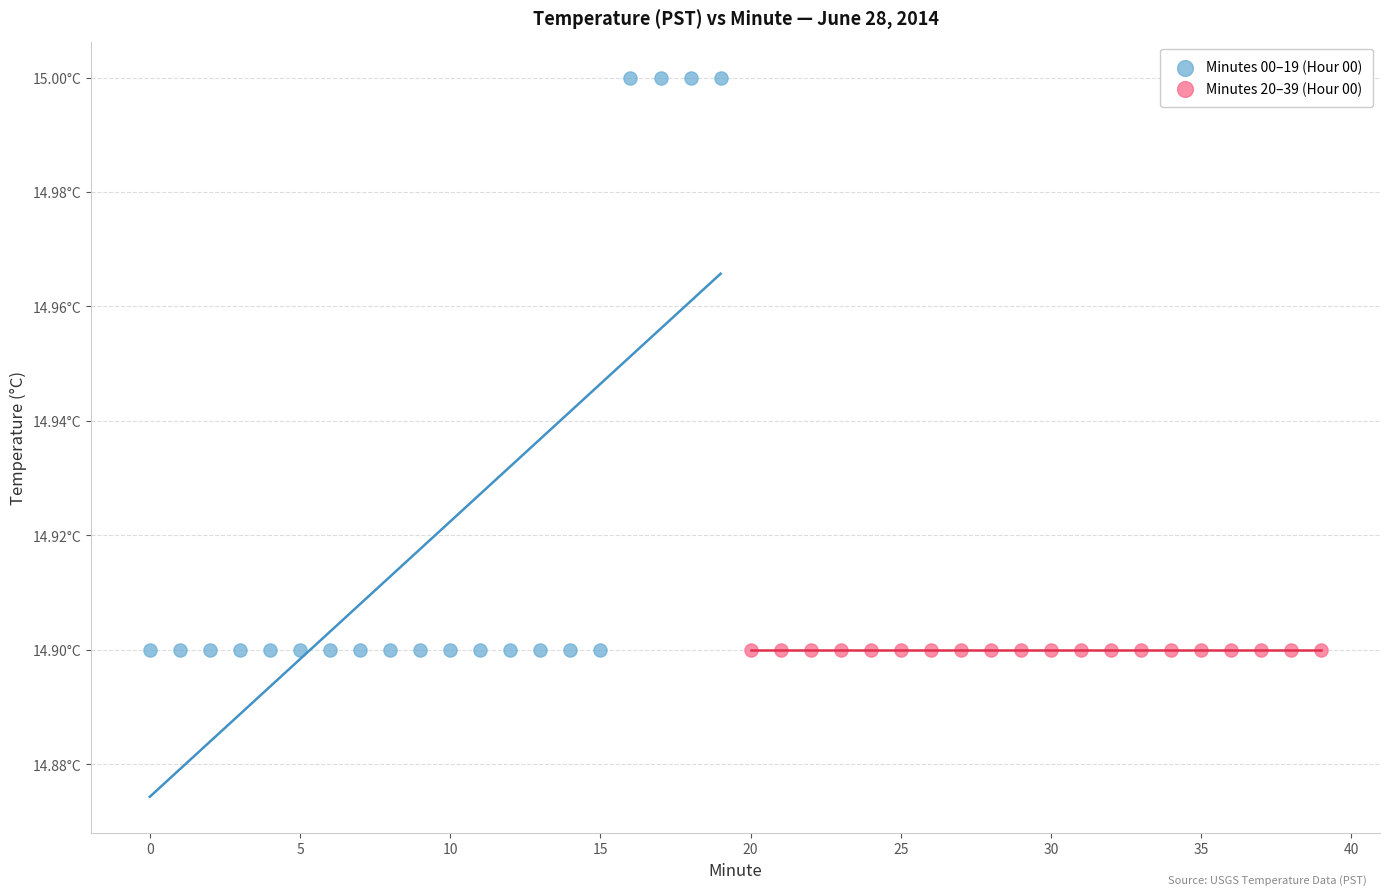

What are all the series names shown in the legend?

Minutes 00–19 (Hour 00), Minutes 20–39 (Hour 00)